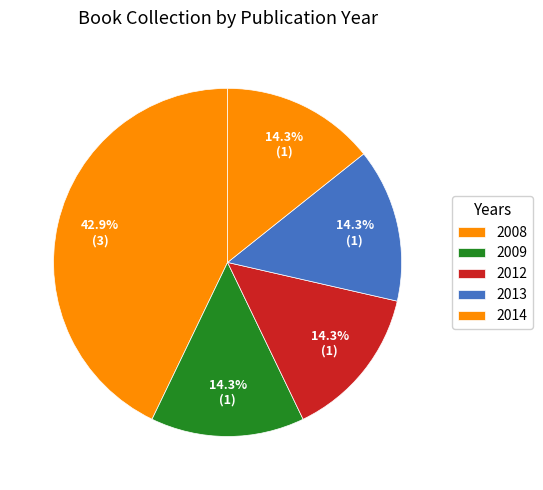

Count the number of slices in the pie.

5